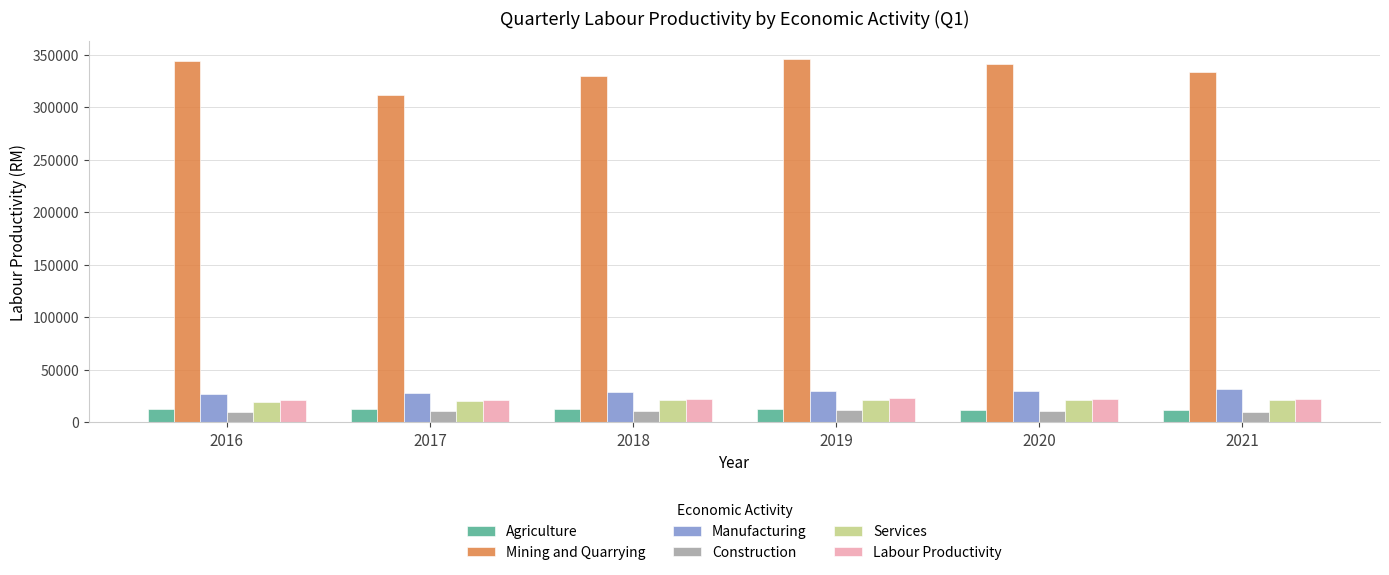

What is the total value across all series at 2019?

444841